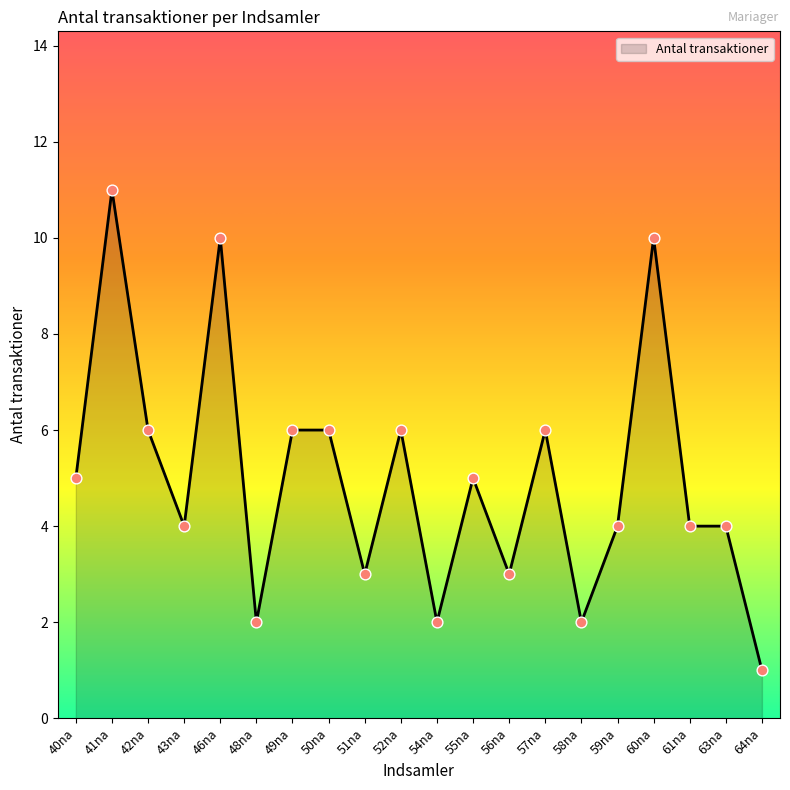

What is the change in value from 40na to 64na?

-4